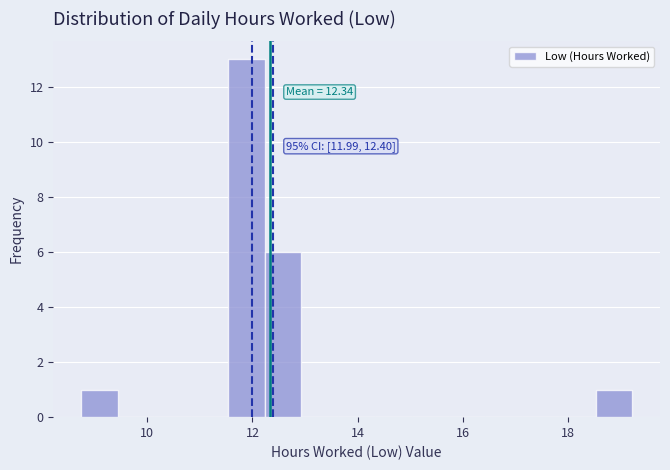

Read against the x-axis, roughly where is the centre of the tallest bar?

11.8